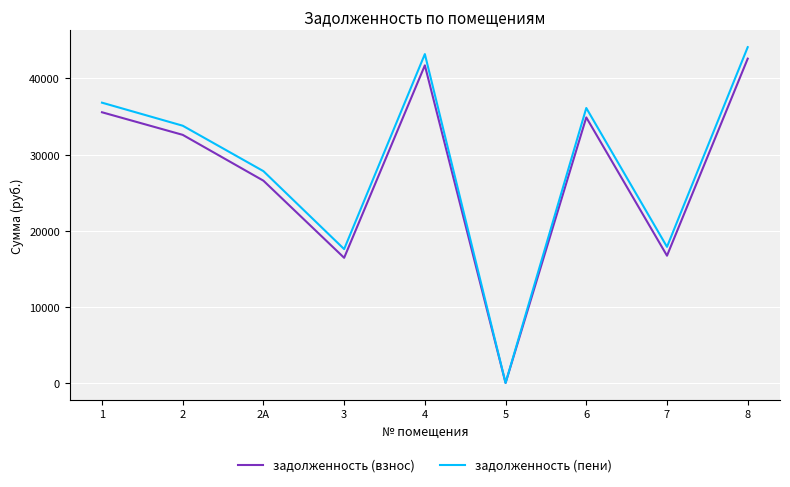

Is the value of задолженность (пени) at 8 greater than the value of задолженность (взнос) at 5?

Yes